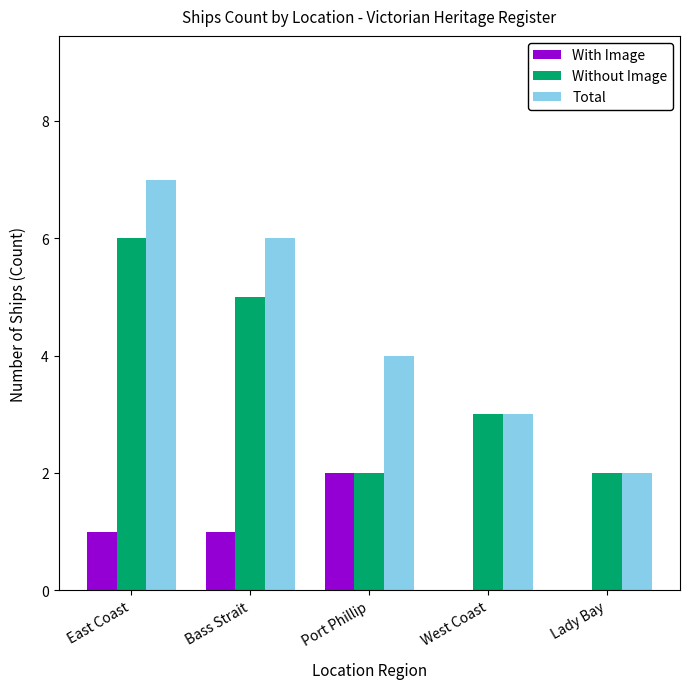

What is the sum of the Without Image values at East Coast and Port Phillip?

8